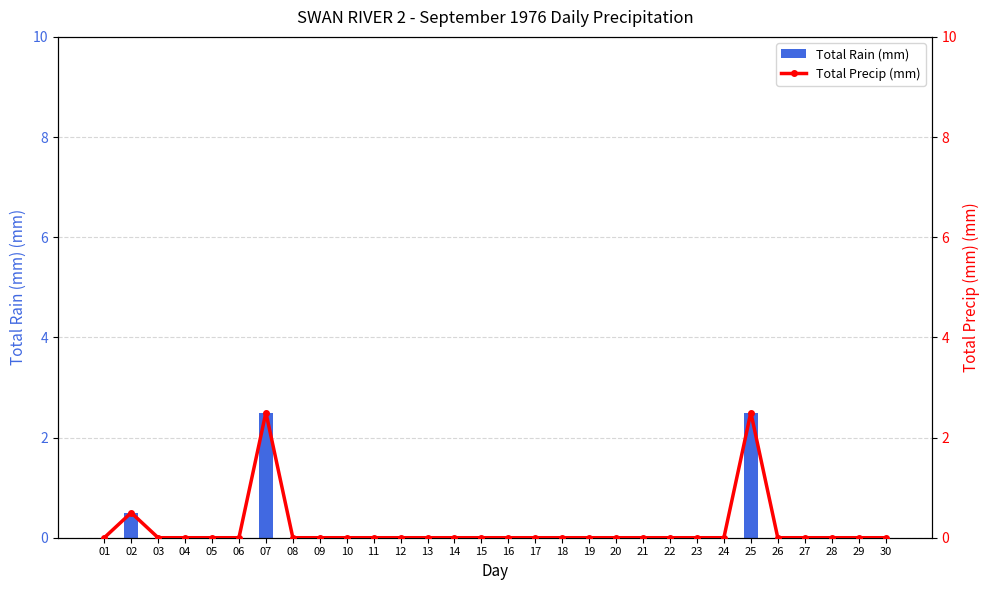

Is it true that Total Precip (mm) equals 0.0 at 21?

True